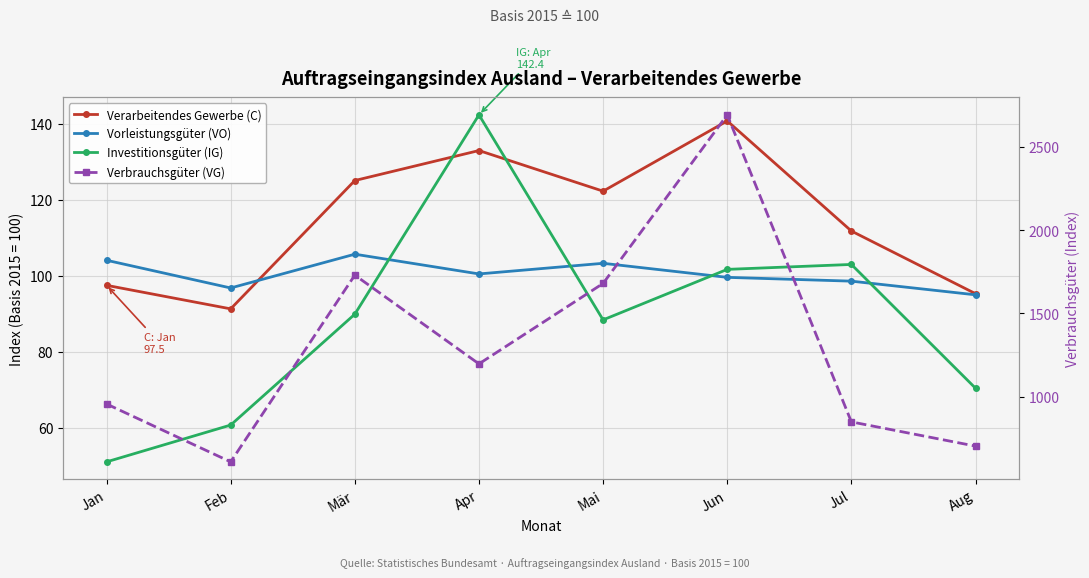

Where do Vorleistungsgüter (VO) and Verarbeitendes Gewerbe (C) first cross each other?

Feb and Mär